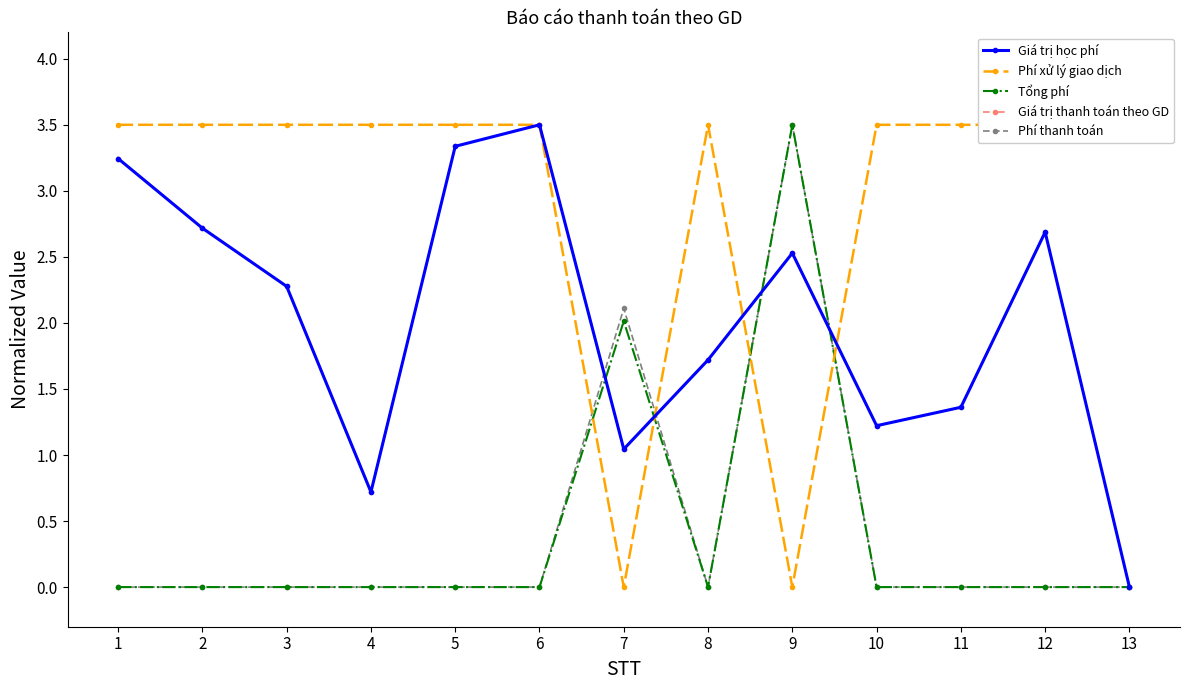

At which category does Tổng phí reach its first local valley?

8